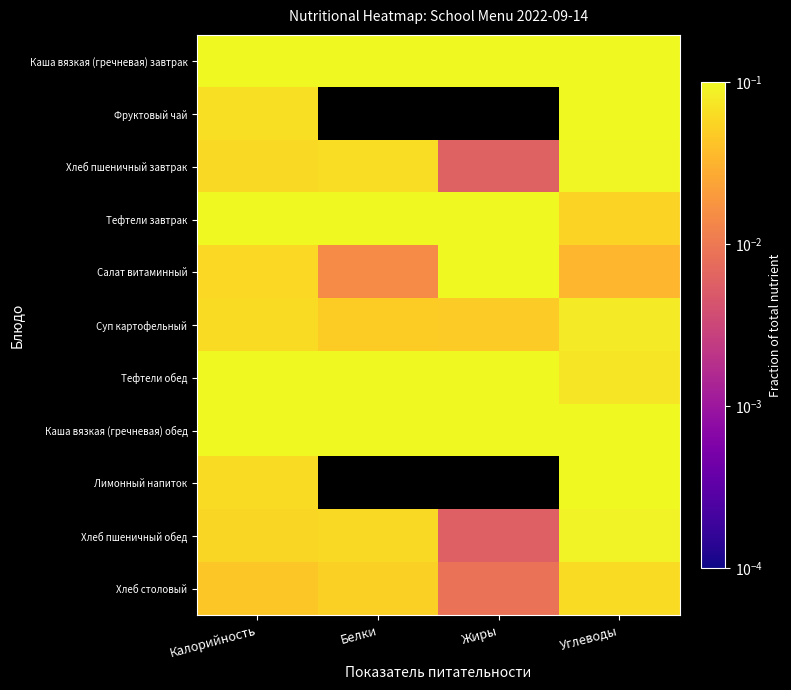

At how many categories does at least one series exceed 0?

4